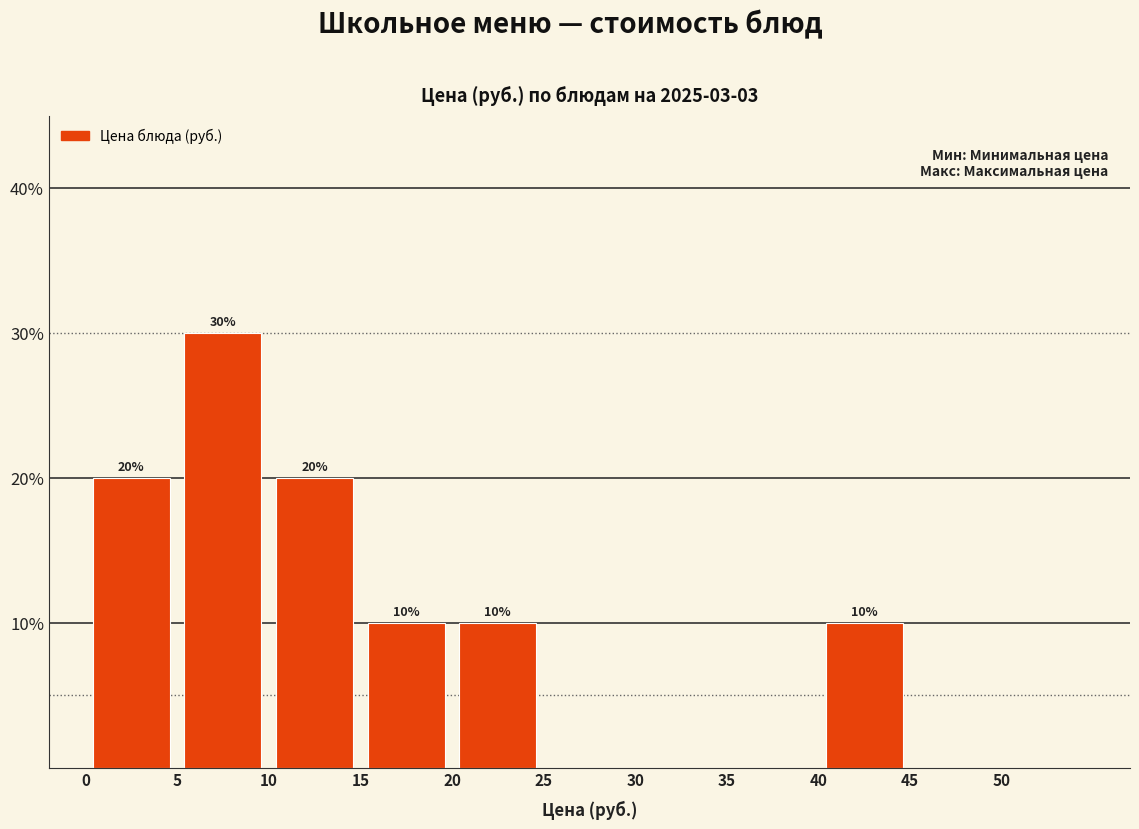

Over which range of the x-axis is the bar tallest?

5 to 10